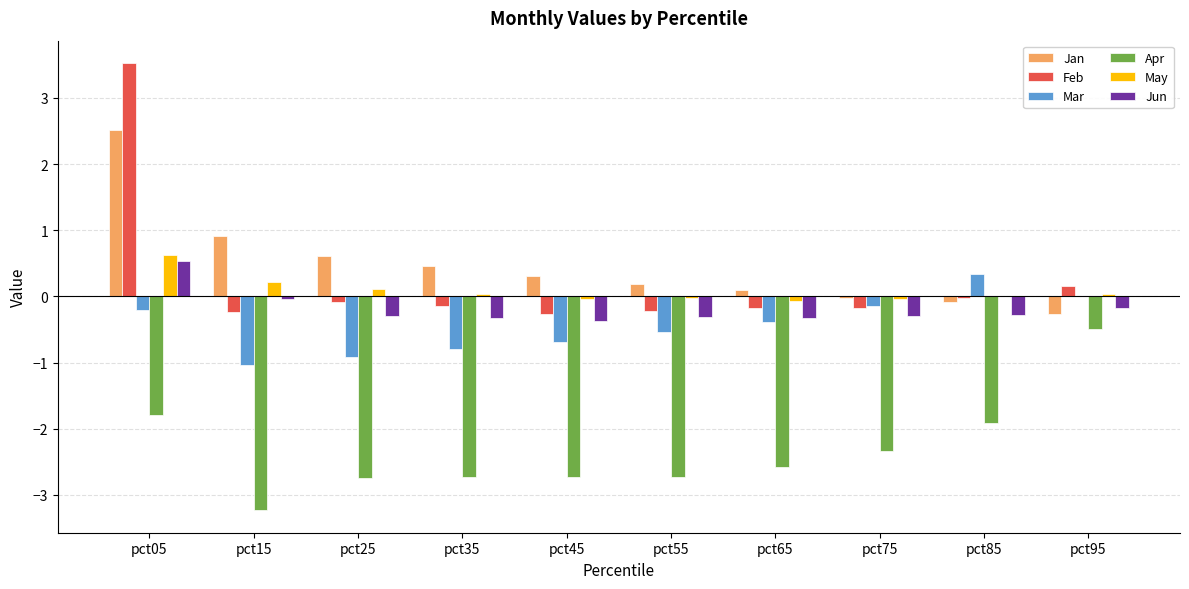

What is the sum of all Jan values?

4.7